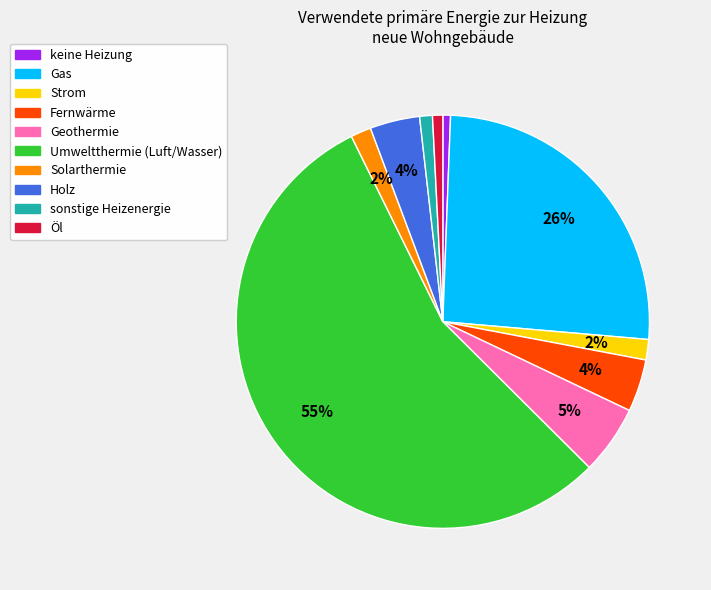

Does Öl account for over 50% of the chart?

No